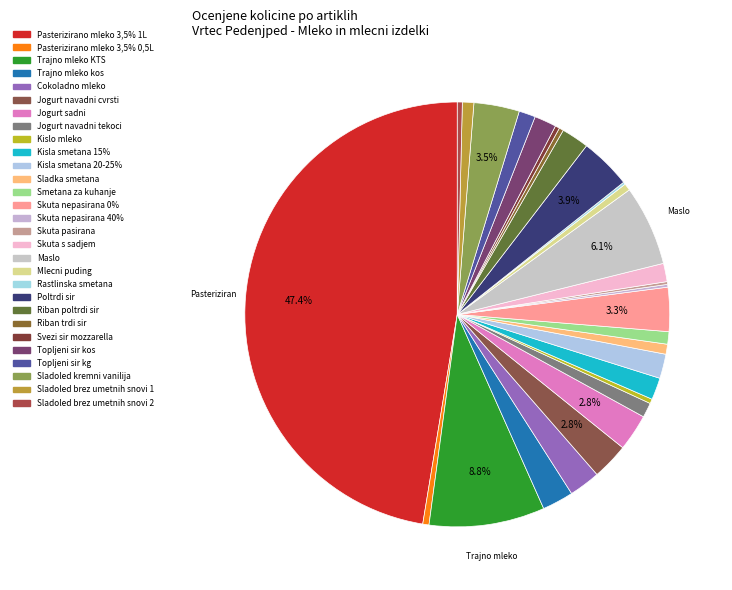

Does any single category account for the majority?

No